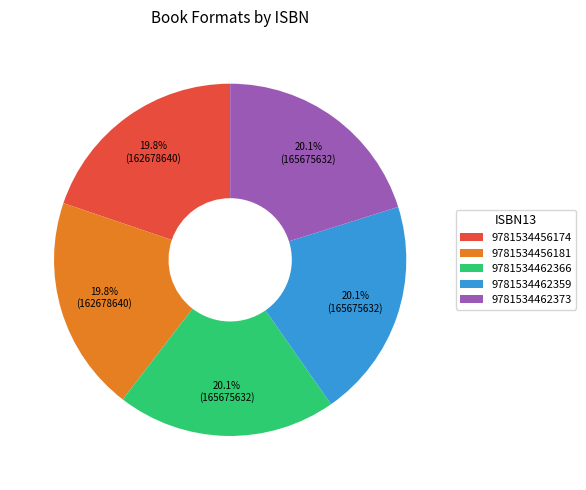

What percentage is the 9781534462373 slice, to the nearest percent?

20%